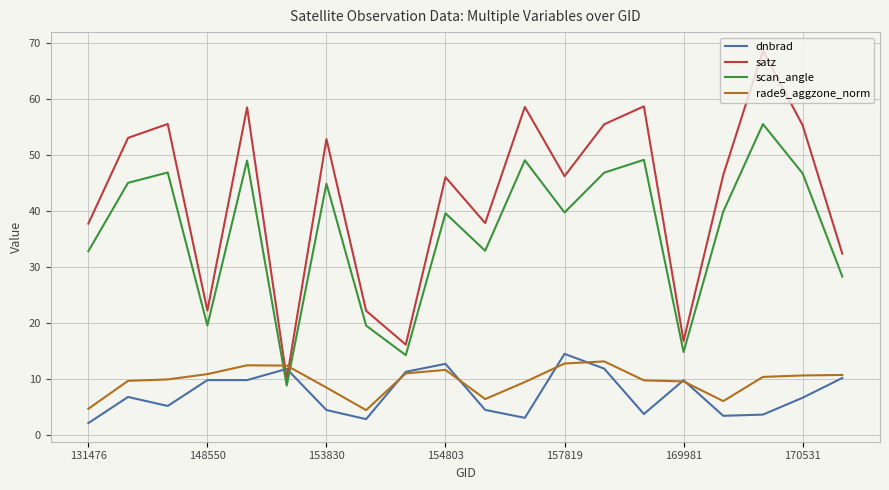

Which series has the widest spread of values?

satz